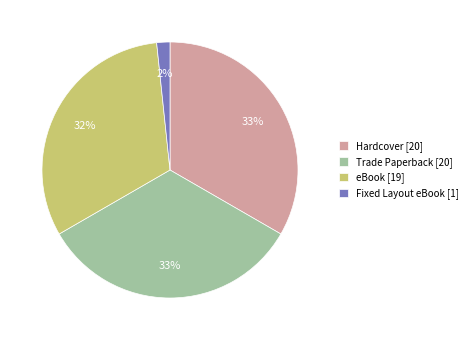

Is it true that Fixed Layout eBook [1] is 2% of the pie?

True